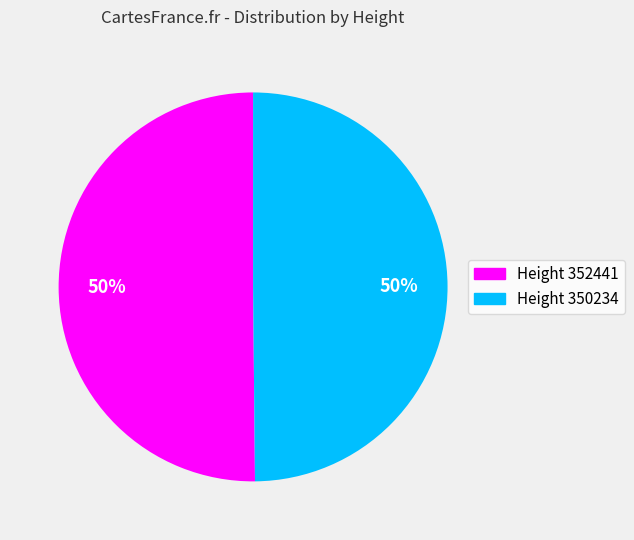

Is the sum of Height 350234 and Height 352441 greater than half?

Yes